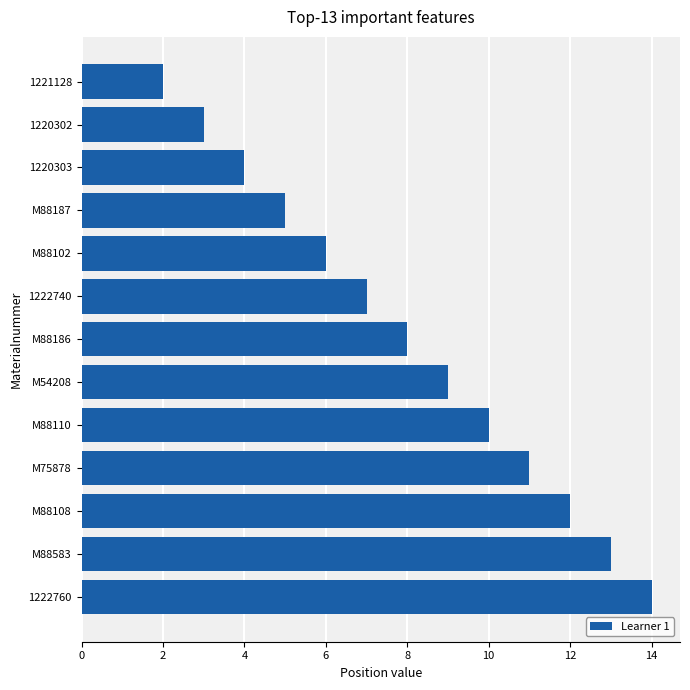

What is the ratio of the value at M54208 to the value at M75878?

0.8